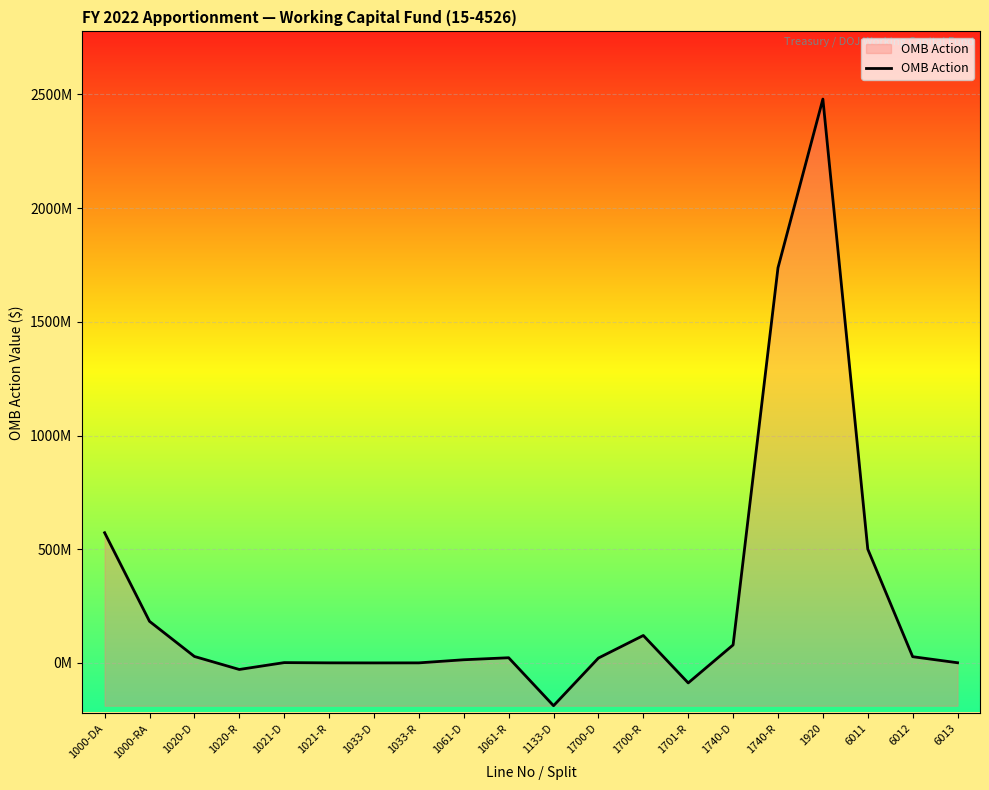

Is this an area chart (filled region under the line)?

Yes